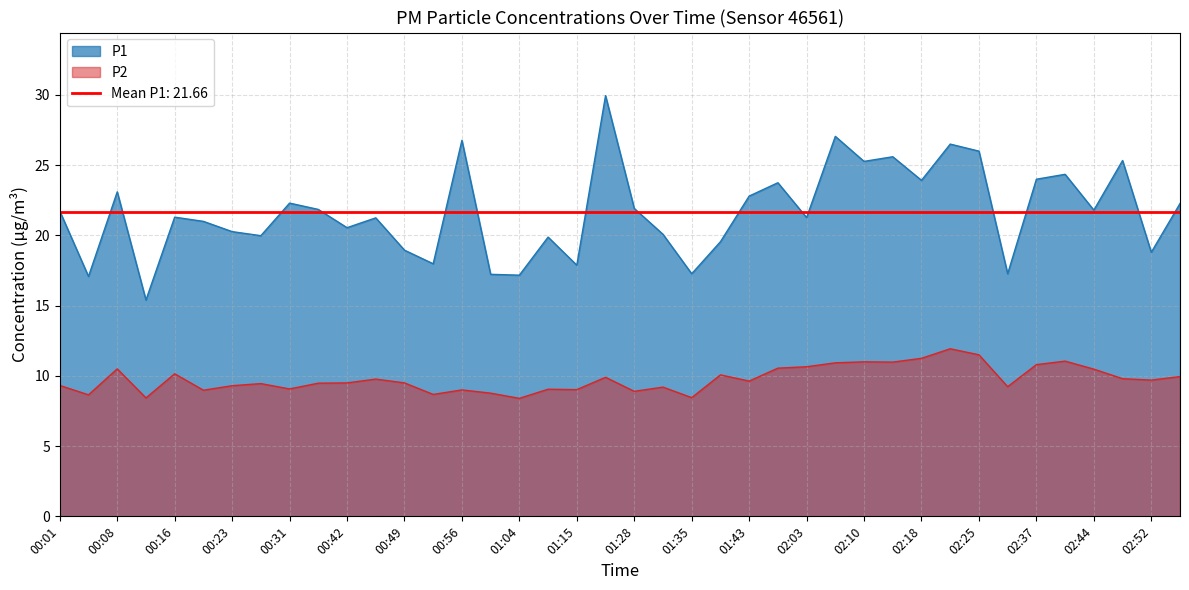

Is it true that P2 equals 14.2 at 00:08?

False